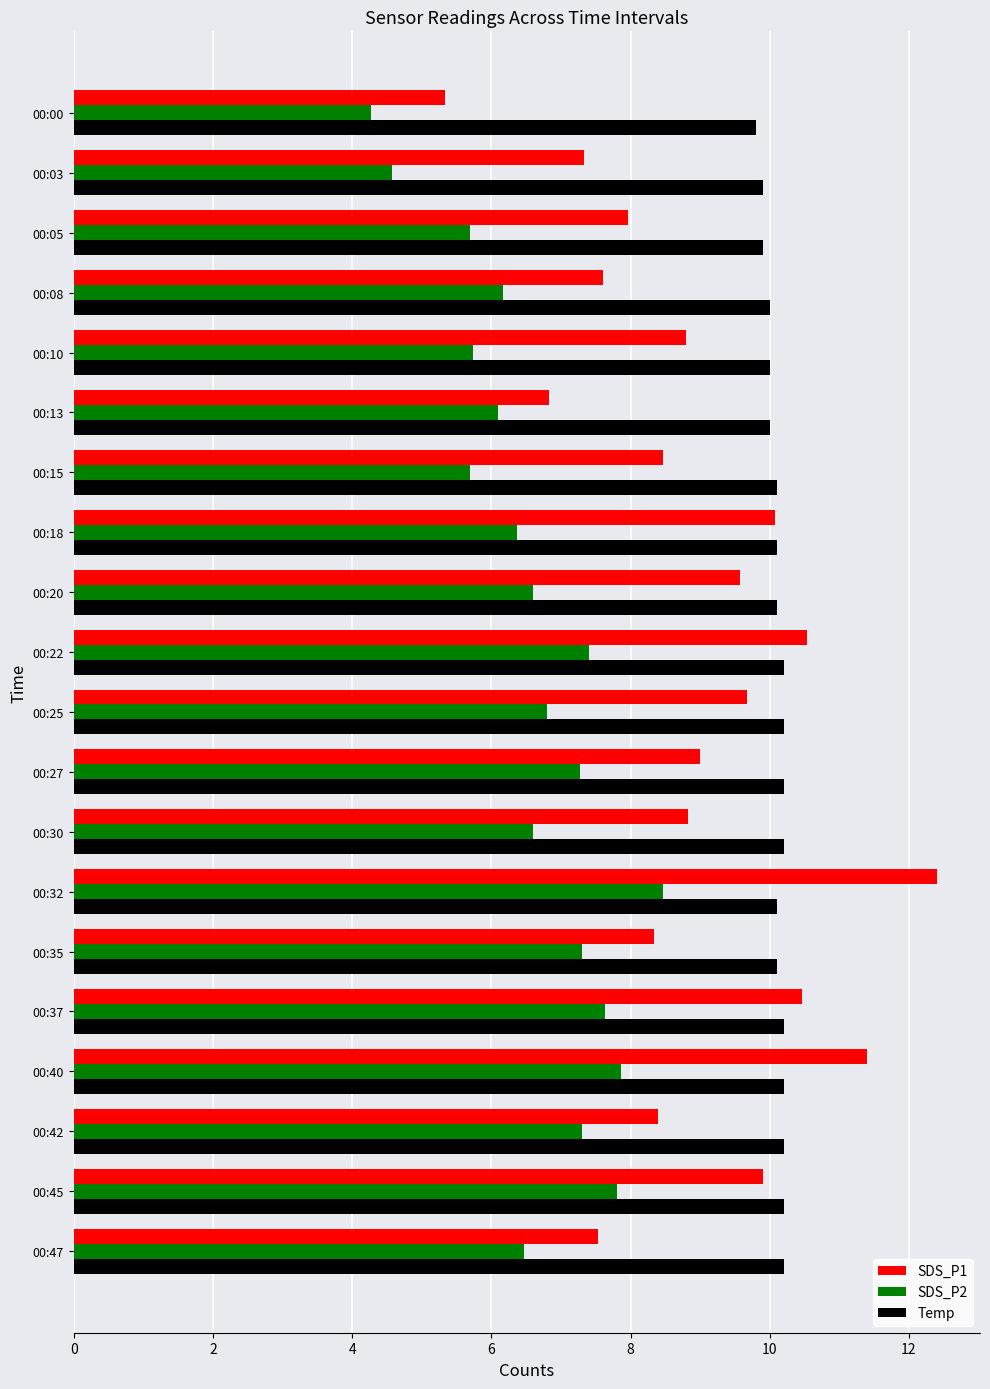

Is it true that SDS_P2 equals 5.7 at 00:15?

True